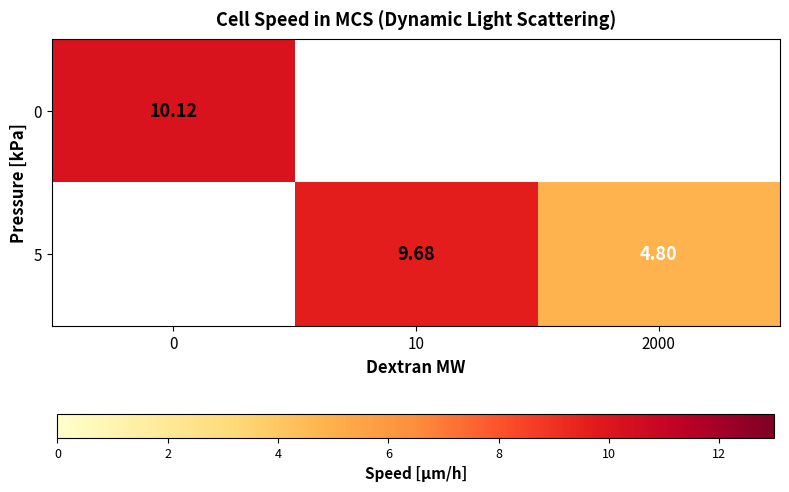

At which category does the chart reach its minimum across all series?

2000